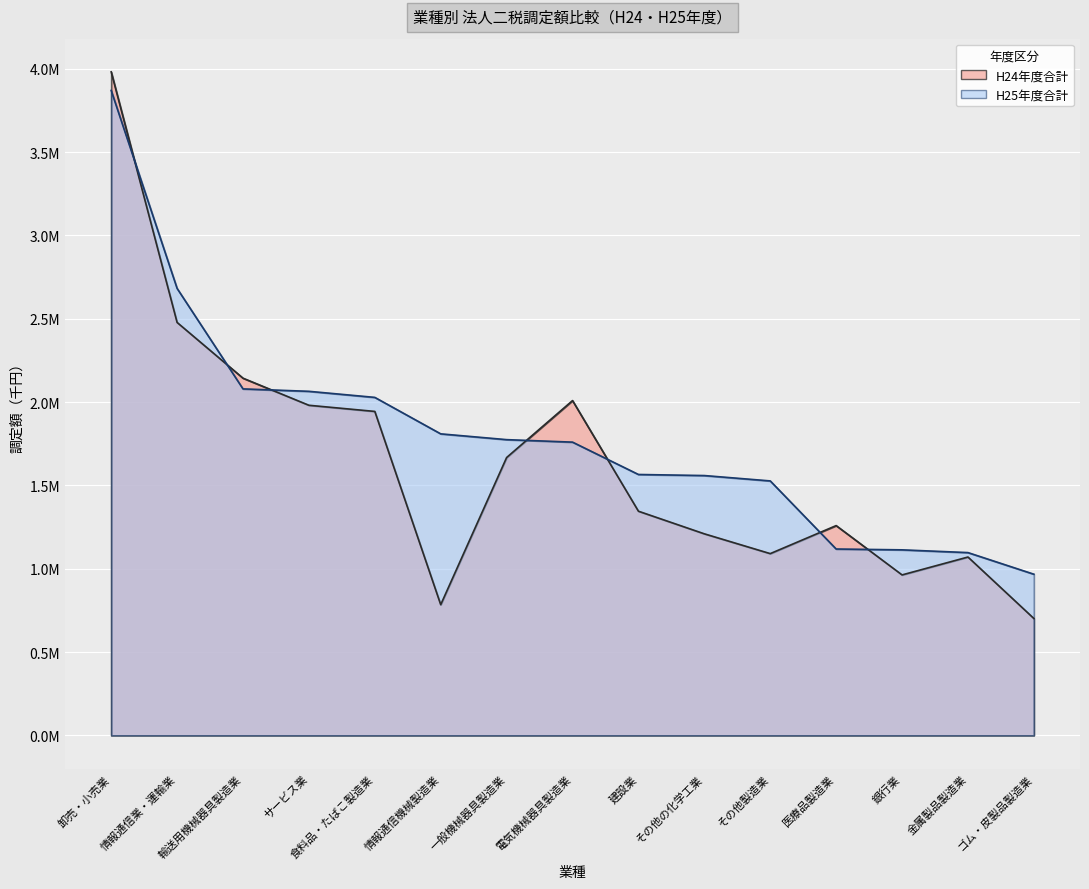

How many lines are shown in the chart?

2